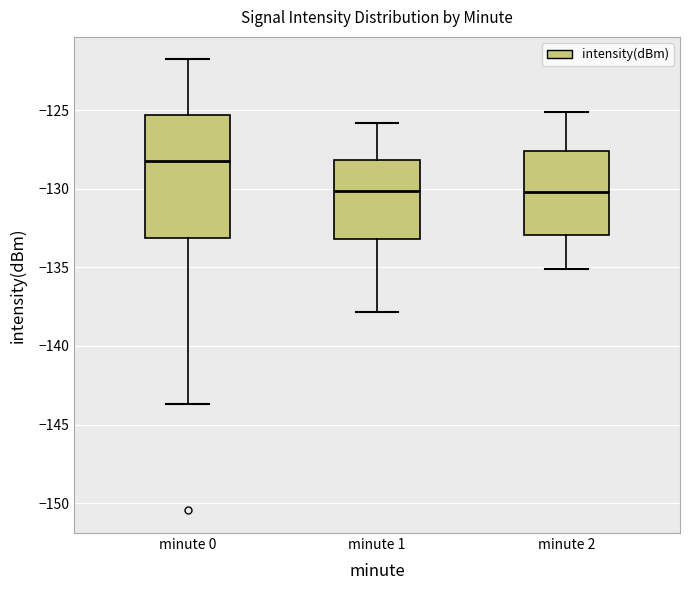

Which box has the highest median line?

minute 0